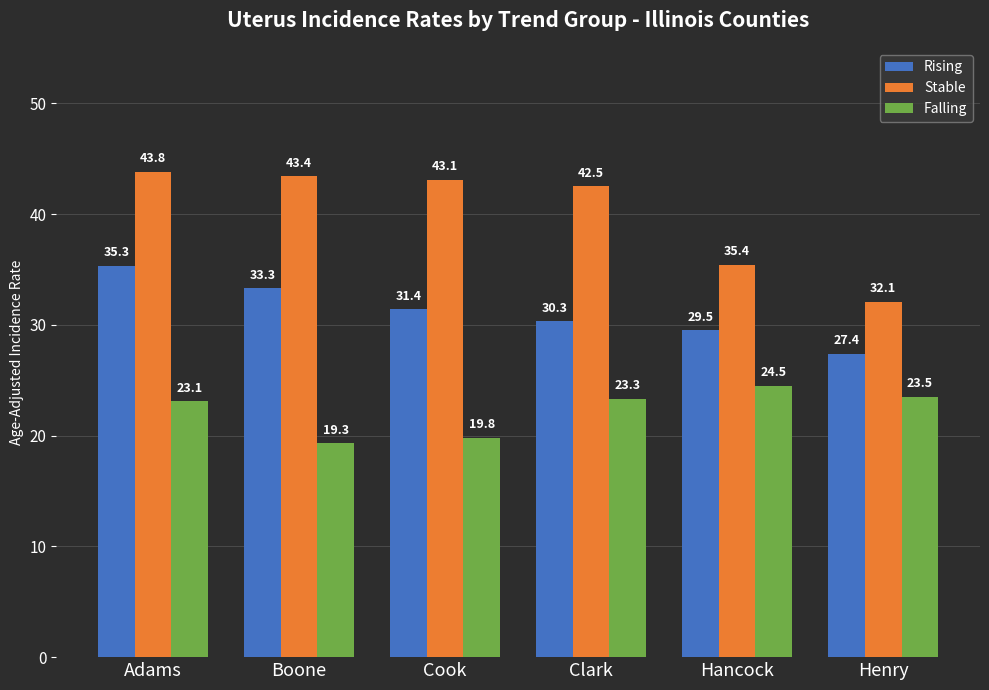

The Stable series shows 43.8 at Adams. True or false?

True